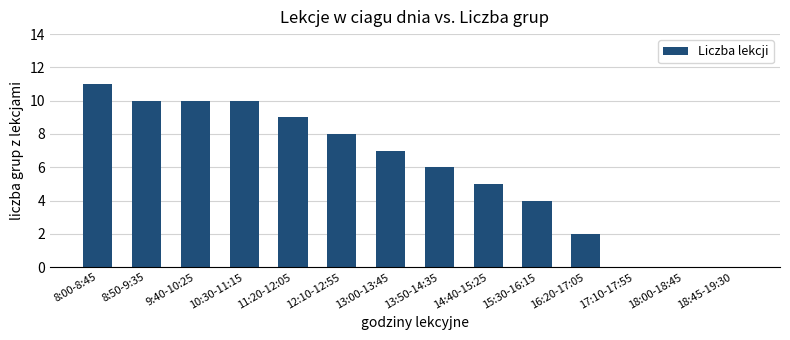

What is the sum of all values?

82